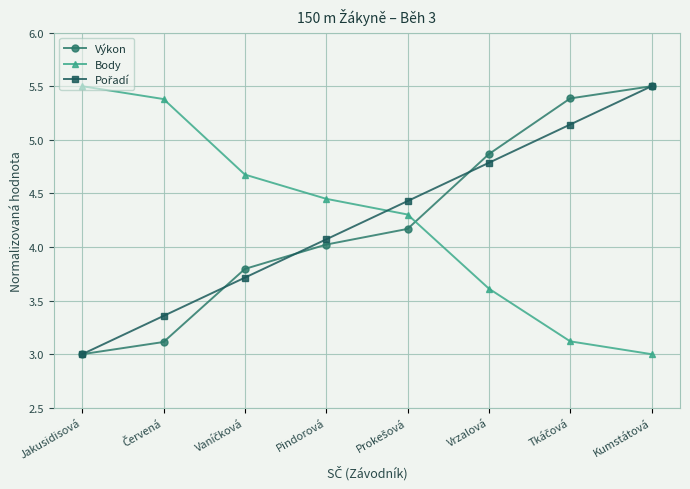

The Výkon series shows 4.0 at Pindorová. True or false?

True